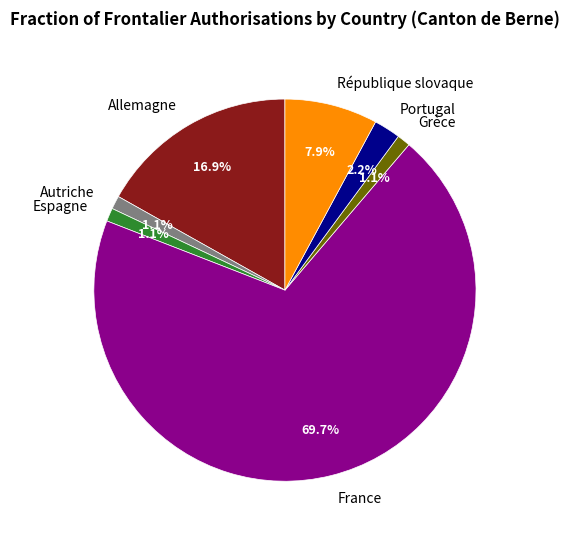

To the nearest percent, what is the average slice percentage?

14%